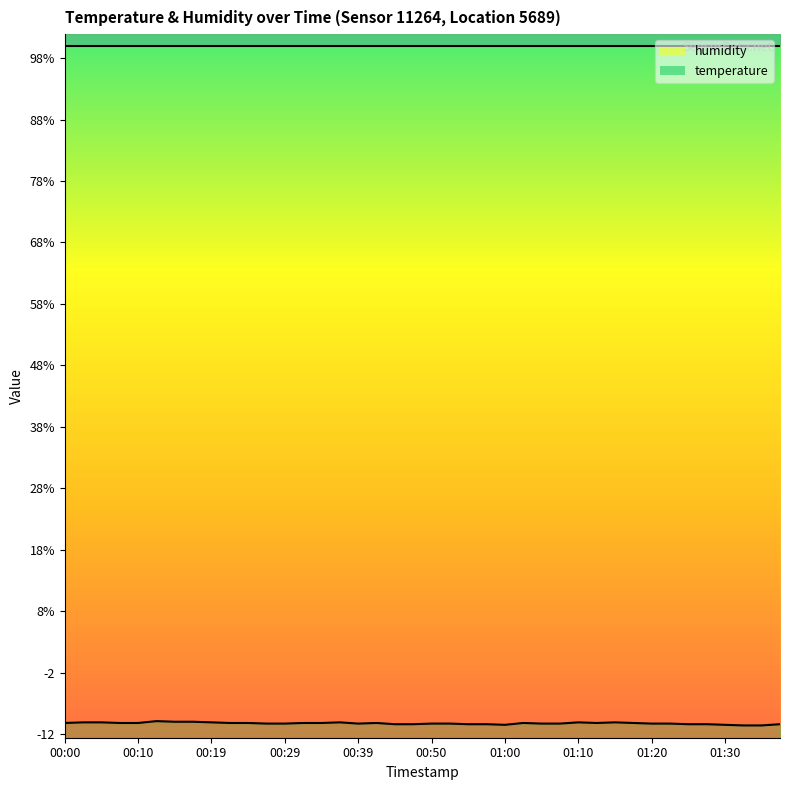

Does the chart display data point markers on the line(s)?

No